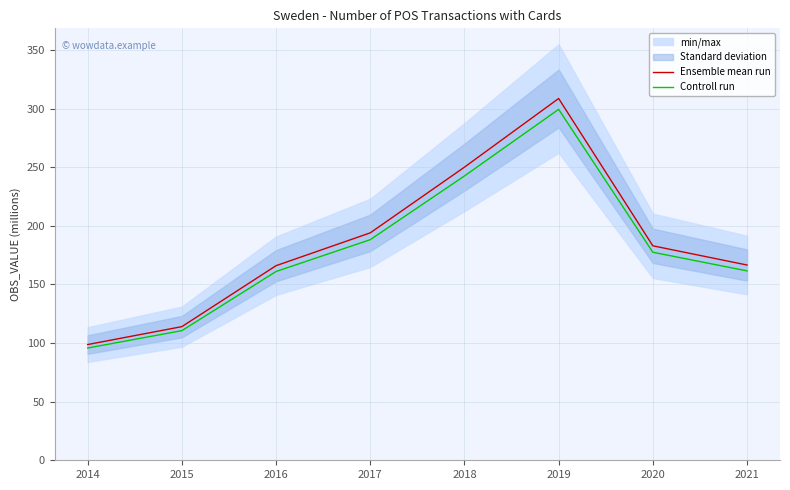

Does the chart display data point markers on the line(s)?

No